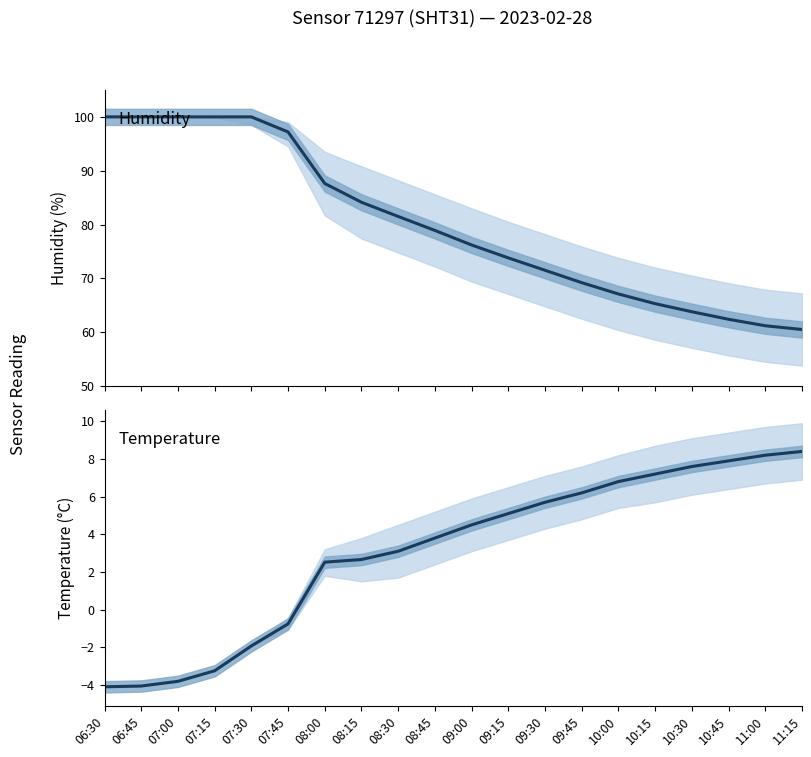

Is this an area chart (filled region under the line)?

No